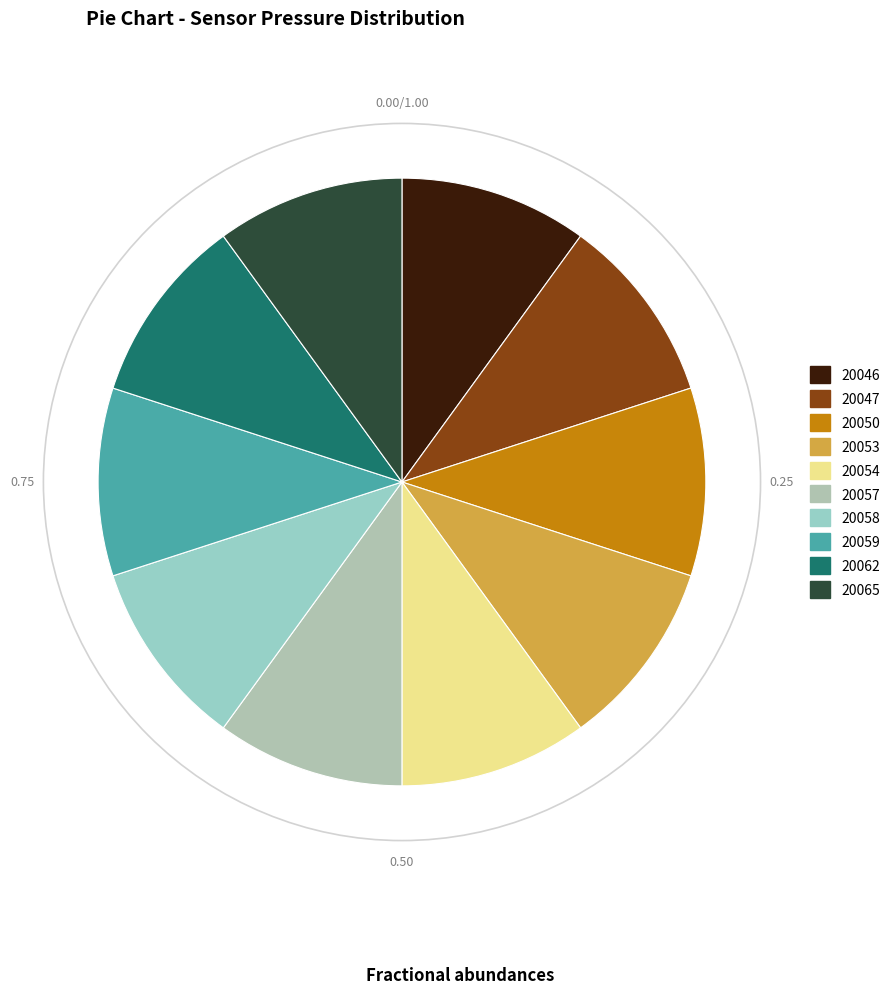

Rank the categories by value from lowest to highest.

20046, 20059, 20065, 20047, 20062, 20057, 20053, 20058, 20054, 20050